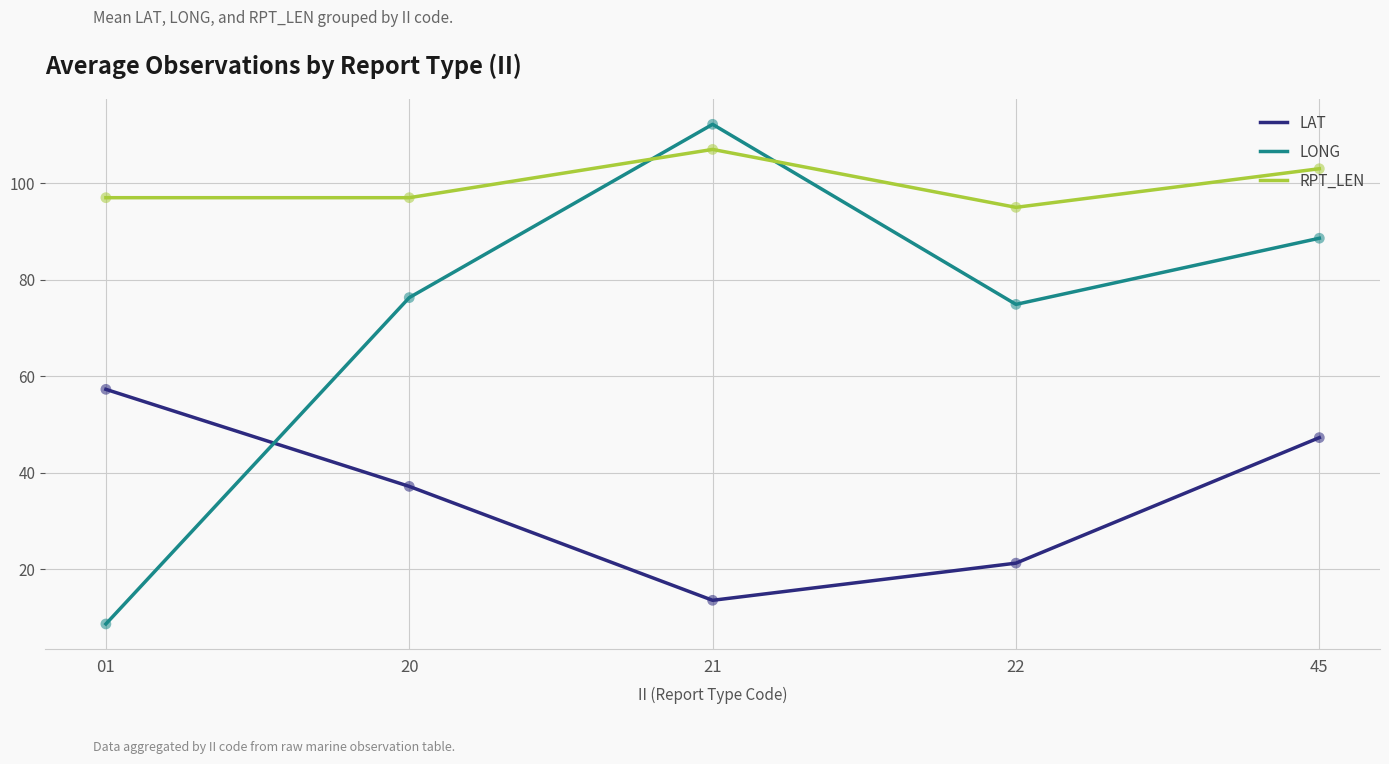

At which category is the sum across all series the highest?

45